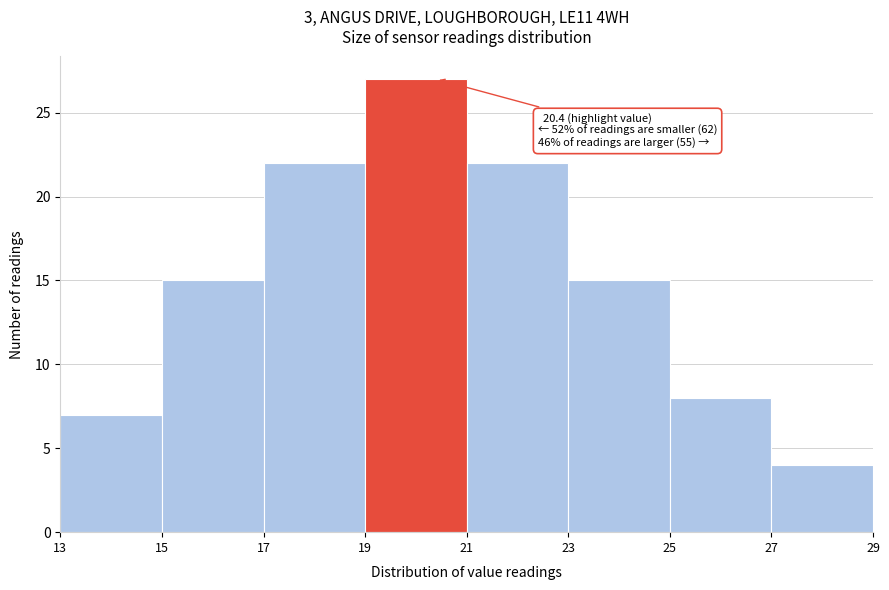

Over which range of the x-axis is the bar tallest?

19 to 21